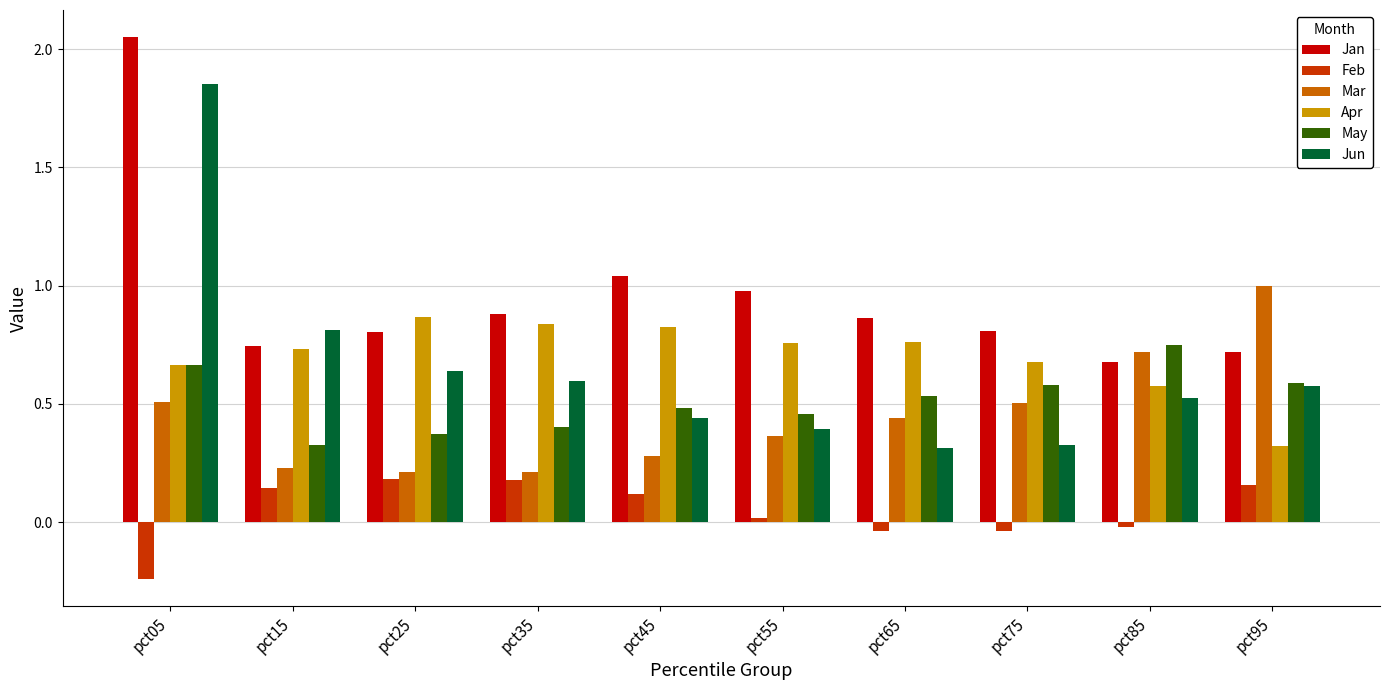

Which series changed the most between pct15 and pct95?

Mar